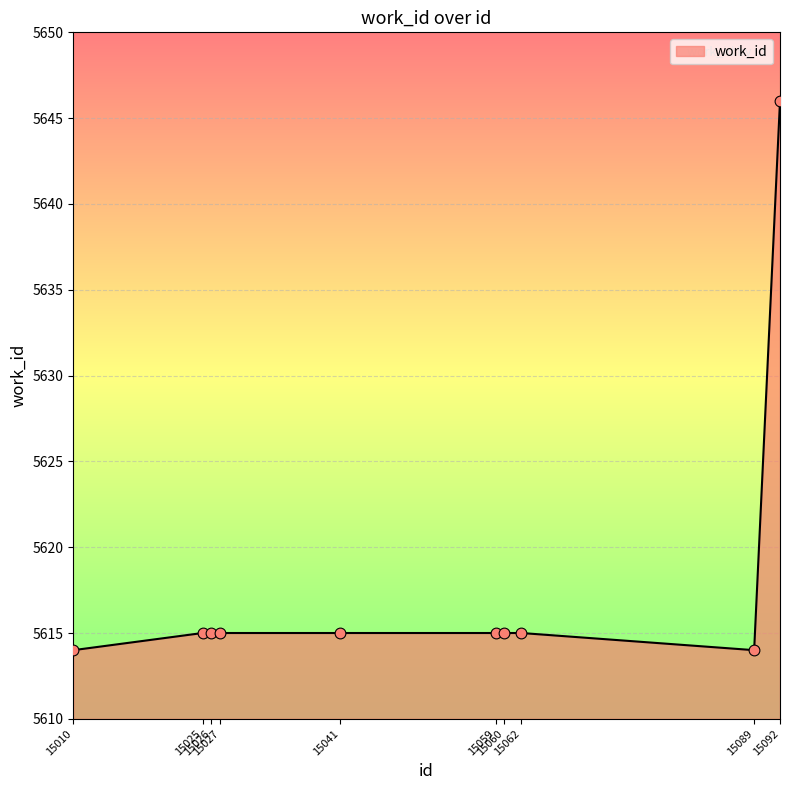

What is the change in value from 15089 to 15092?

+32